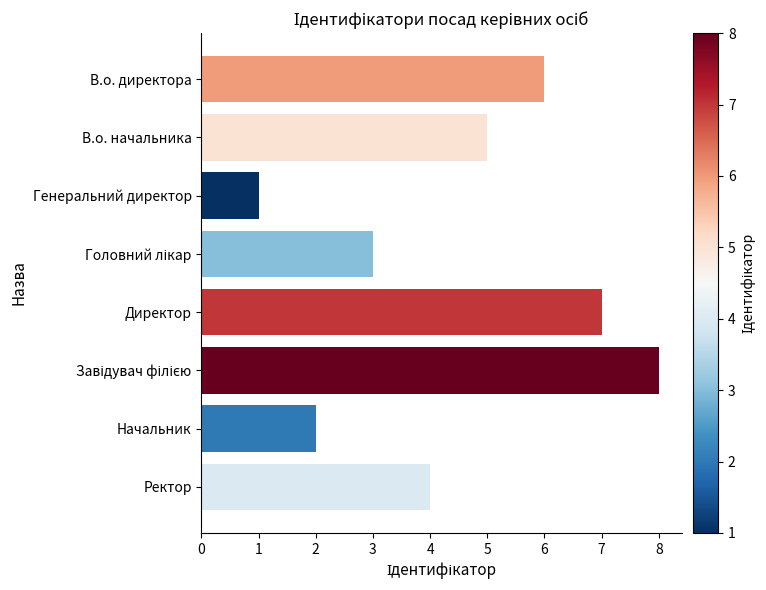

Reading bottom to top, list all the values displayed in this chart.

4	2	8	7	3	1	5	6